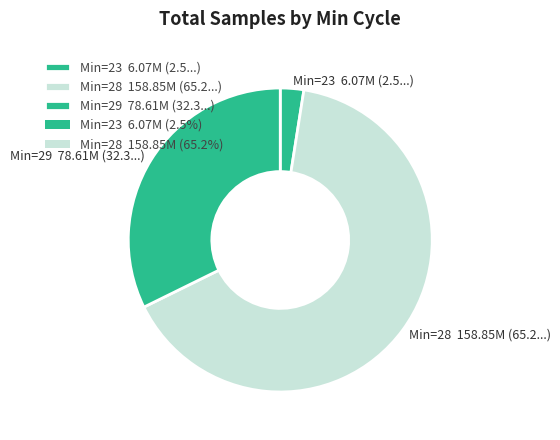

Rank the categories by value from lowest to highest.

Min=23 6.07M (2.5...), Min=29 78.61M (32.3...), Min=28 158.85M (65.2...)